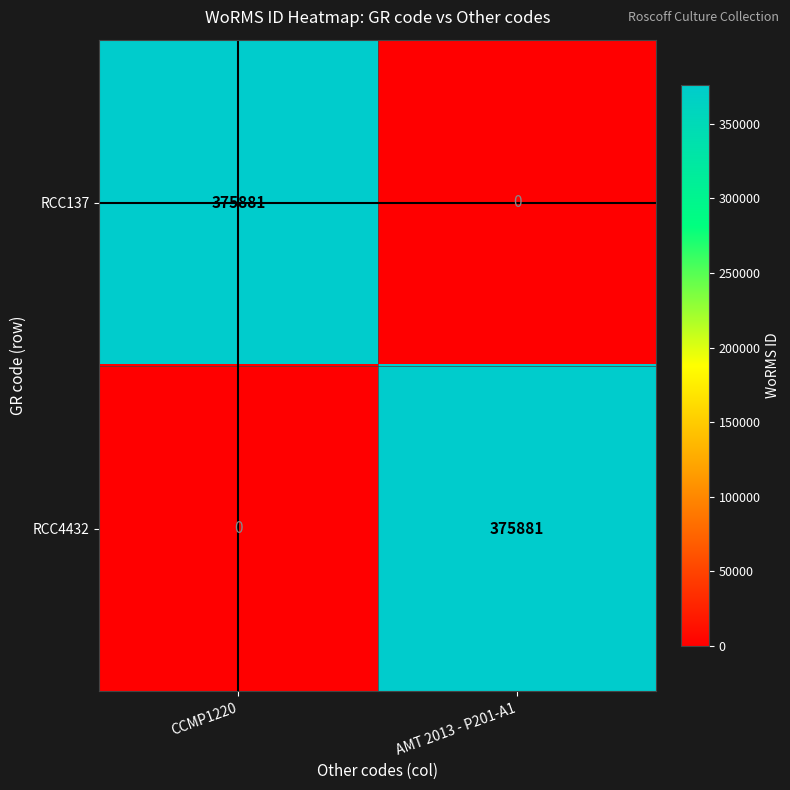

What is the sum of all RCC4432 values?

375881